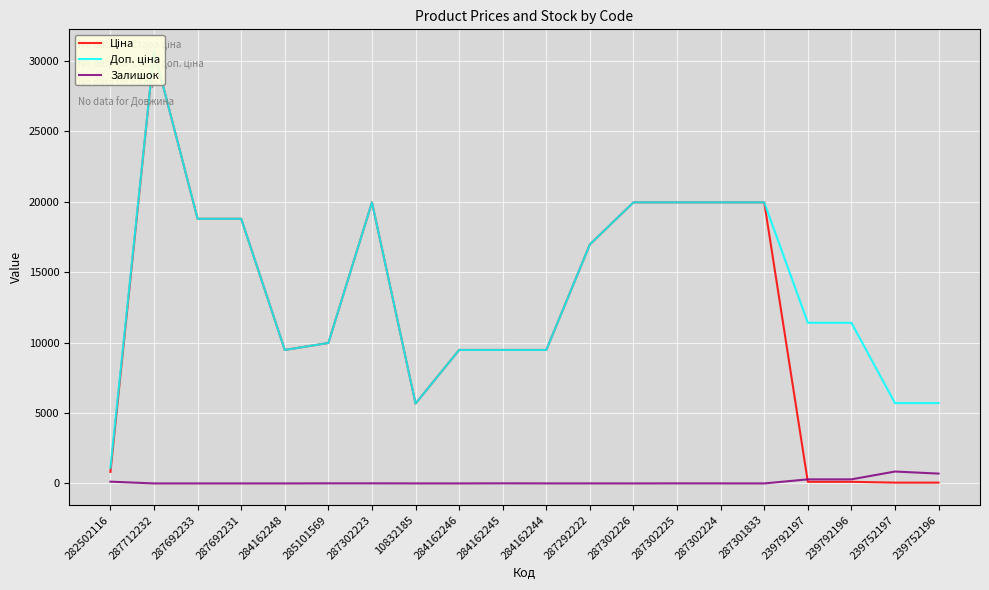

The value of Доп. ціна at 287692231 is 12123.8. True or false?

False